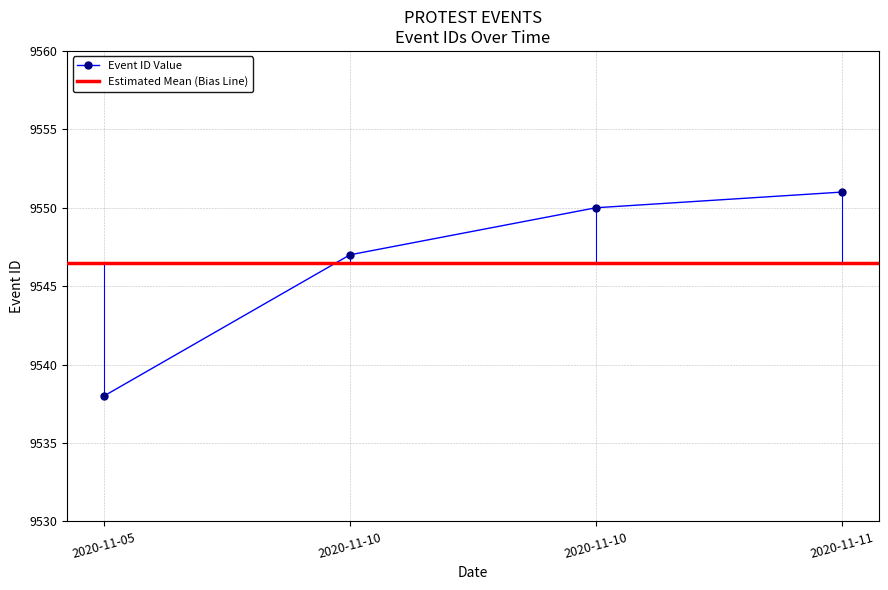

Count the number of values greater than 9550.

1